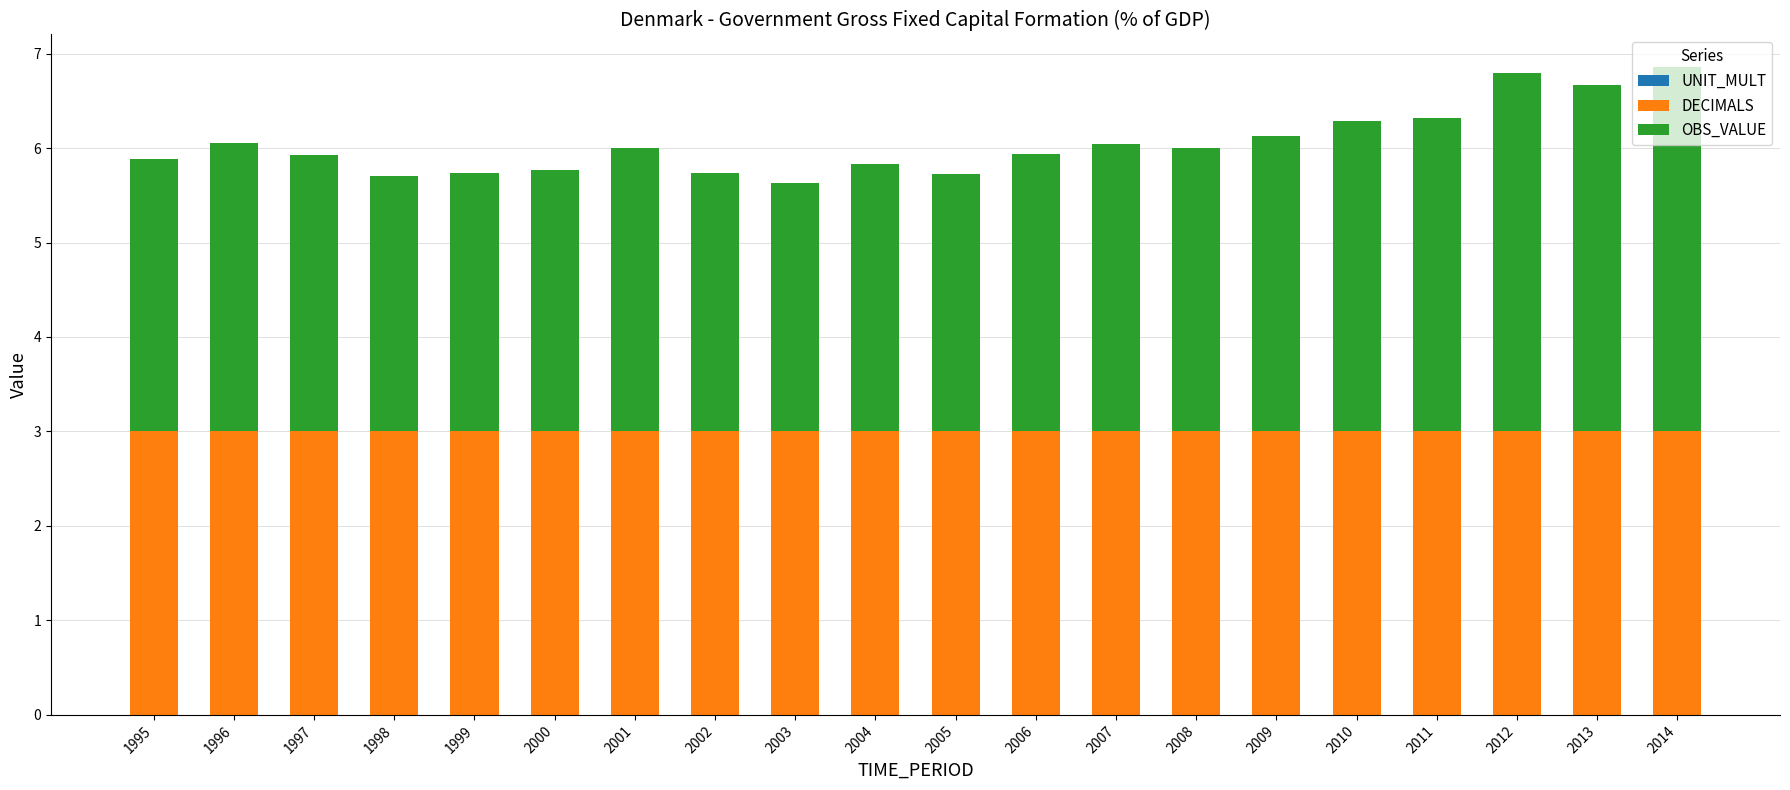

What is the average value of the DECIMALS series?

3.0